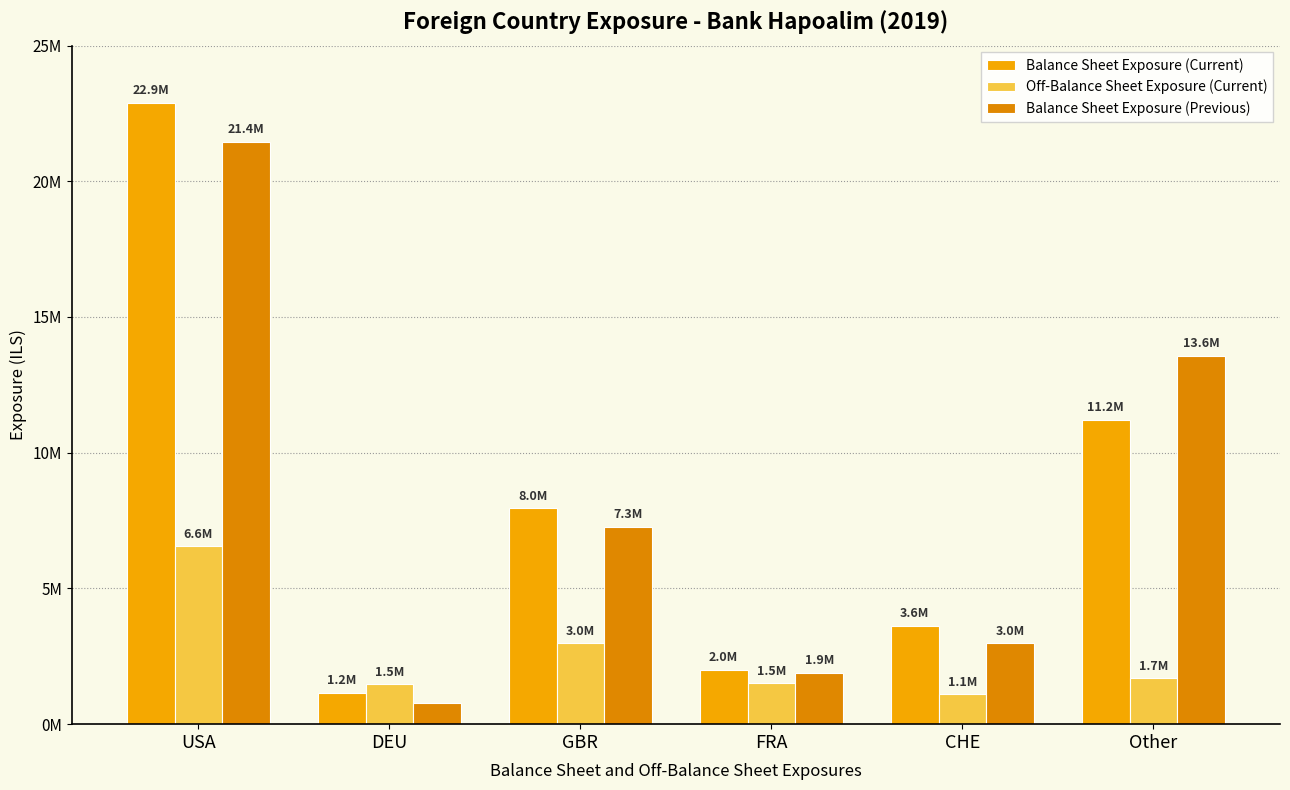

Which series has the largest range (max minus min)?

Balance Sheet Exposure (Current)